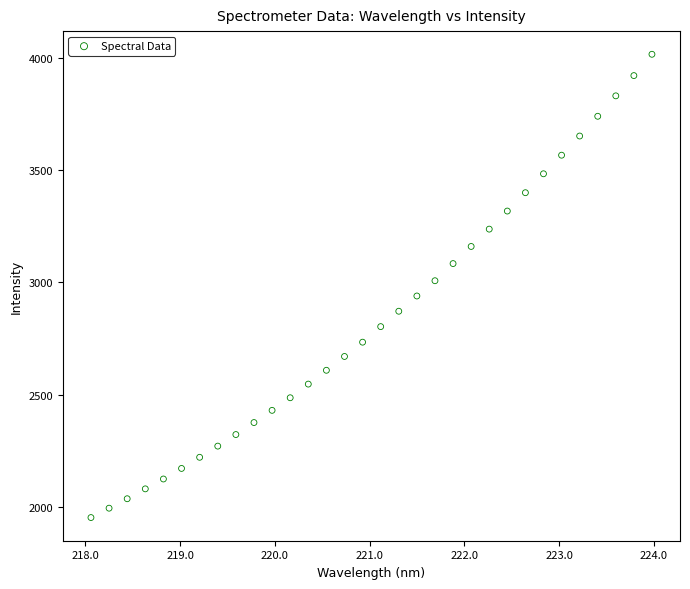

What is the range of Y values (max minus min)?

2062.6